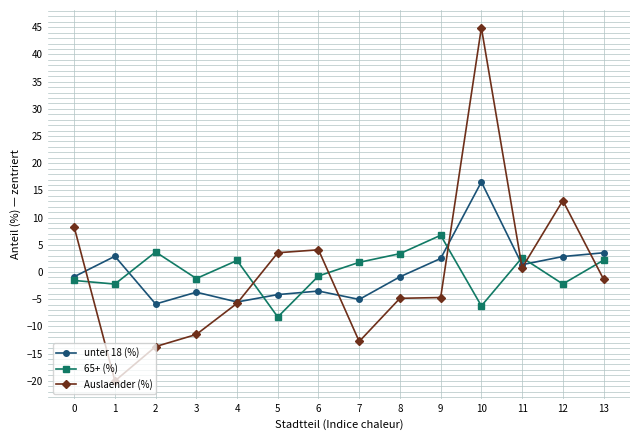

What is the greatest value displayed?

44.9